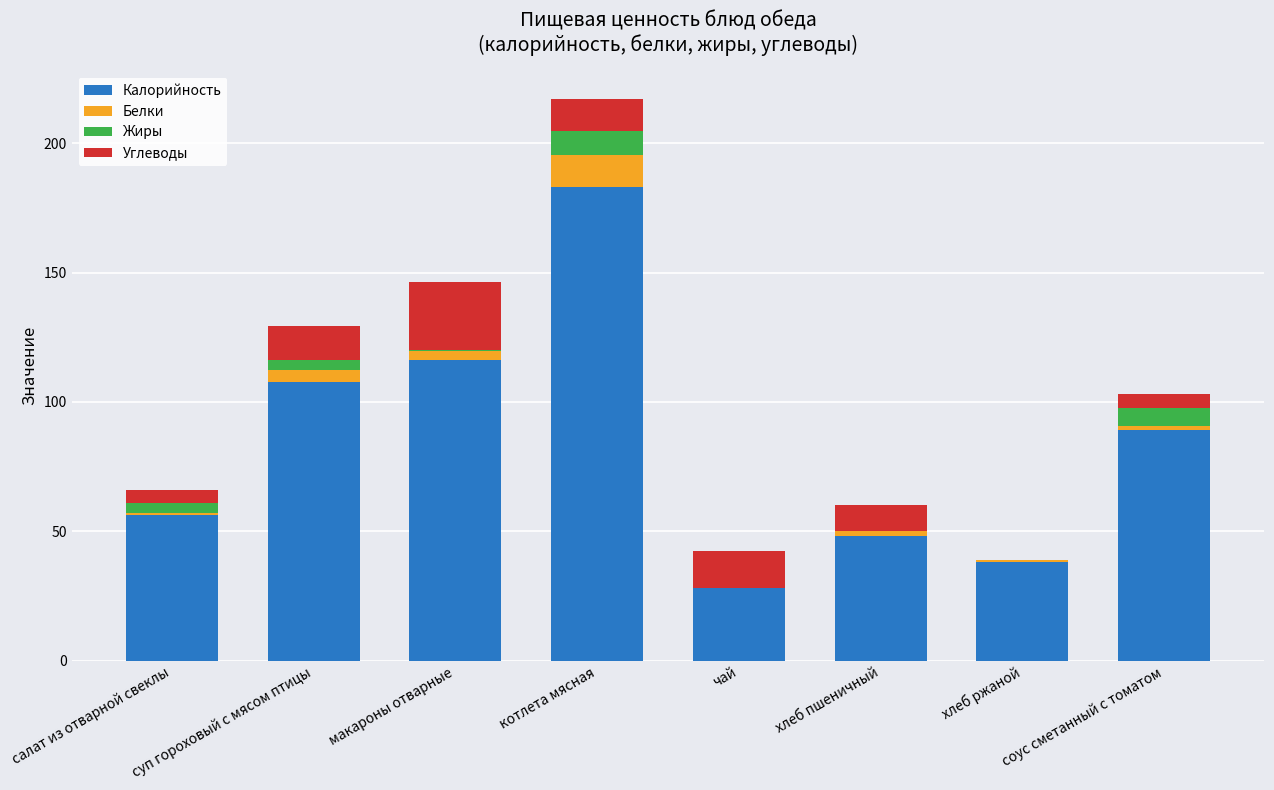

What is the maximum value for Калорийность?

183.0